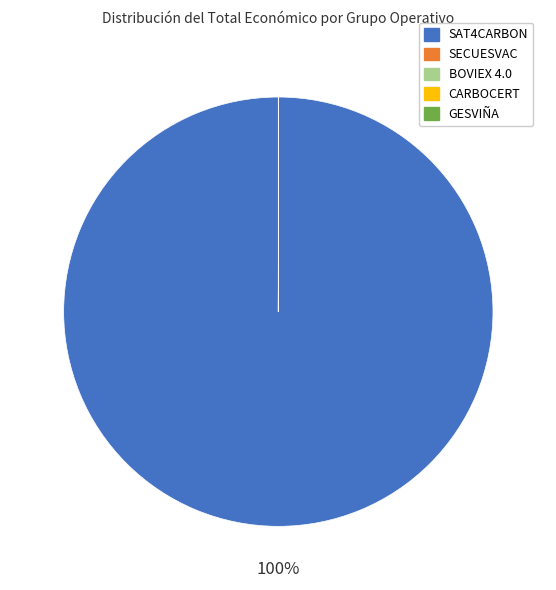

To the nearest percent, what is the average slice percentage?

20%